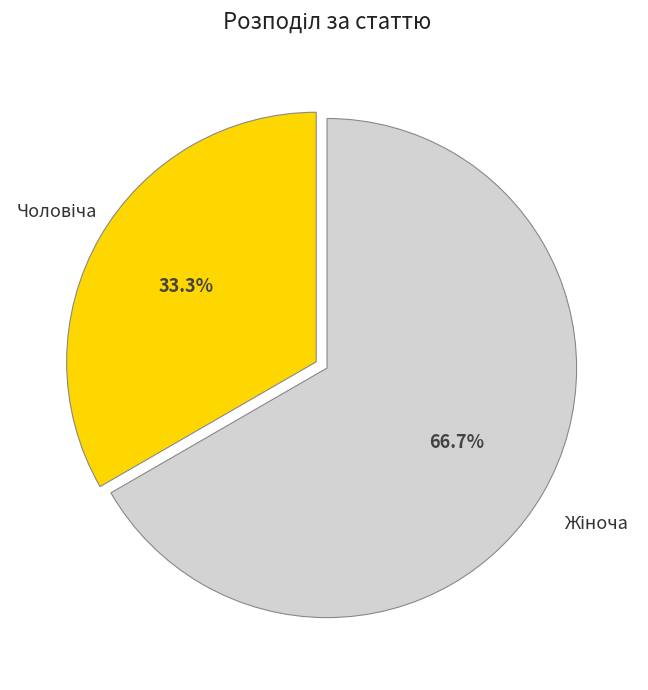

Is there any slice that represents more than half of the pie?

Yes